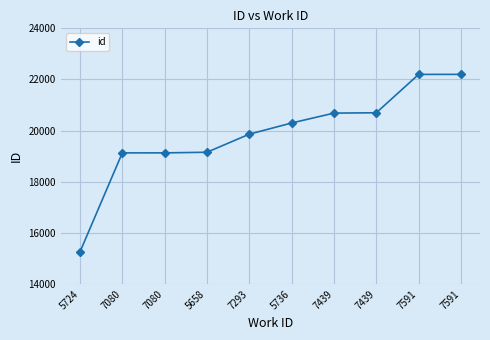

What is the label of the 7th point from the right?

5658